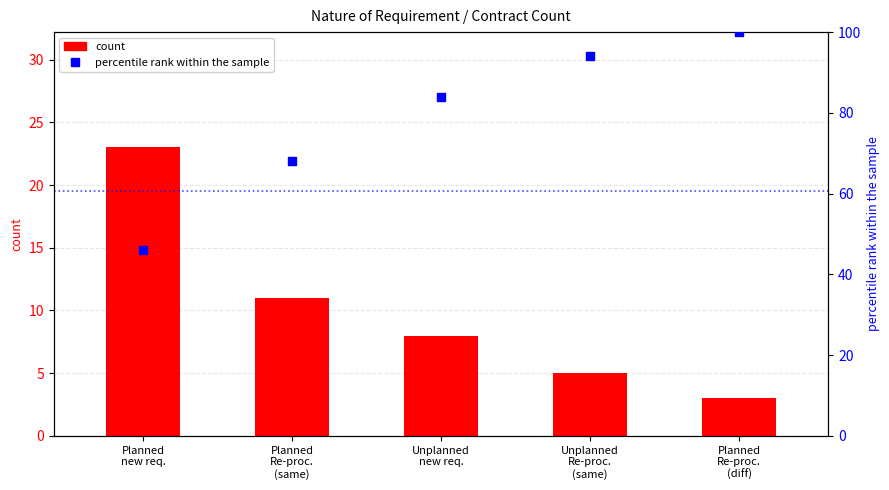

At how many categories does at least one series exceed 63?

4